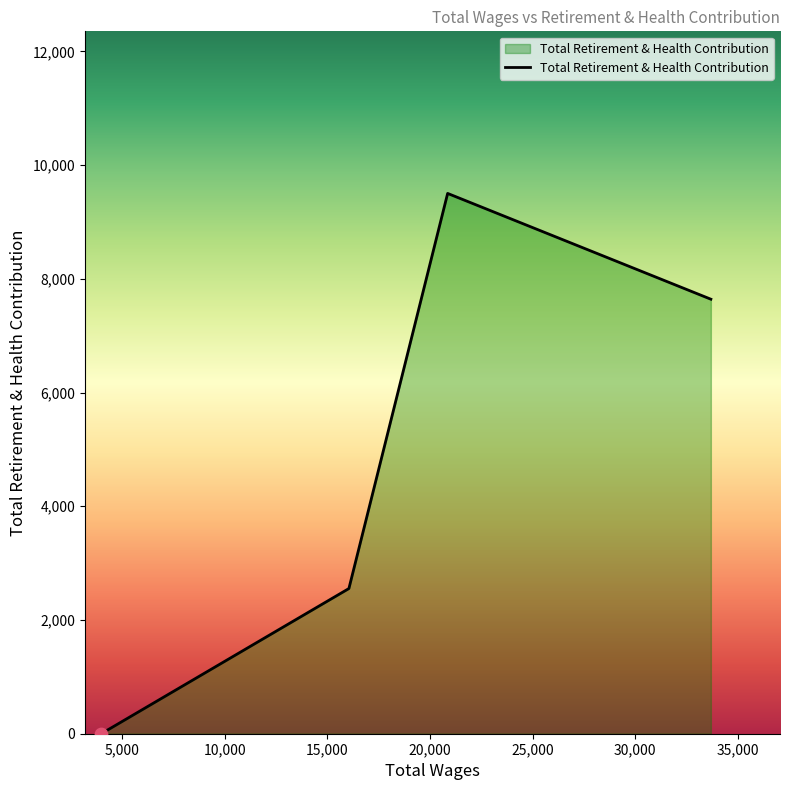

What is the average value?

4924